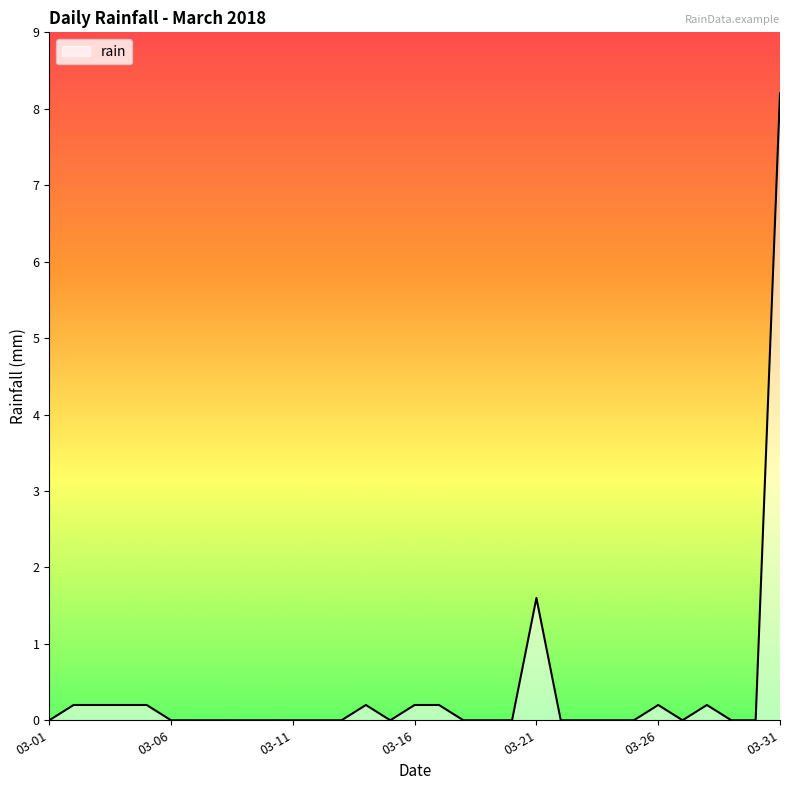

What is the difference between the values at 2018-03-04 and 2018-03-23?

0.2